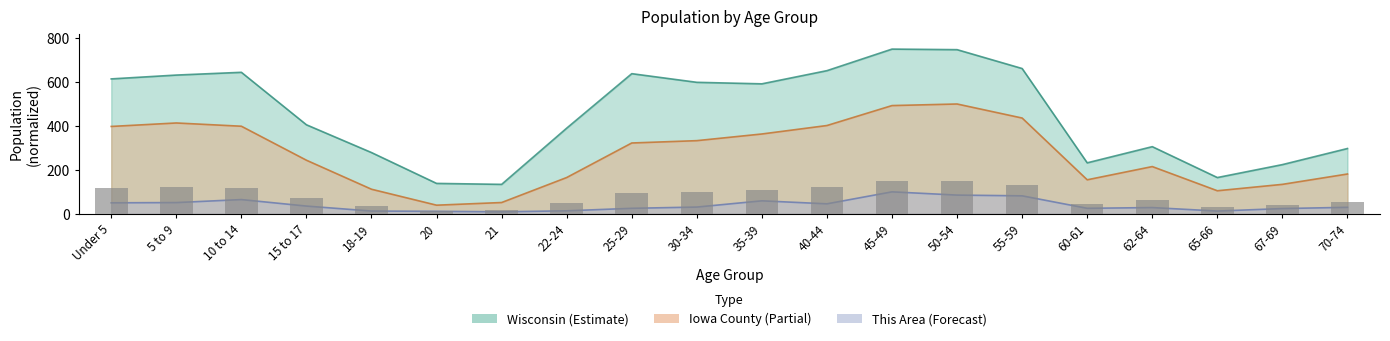

Which has a higher value, 45-49 or 15 to 17?

45-49